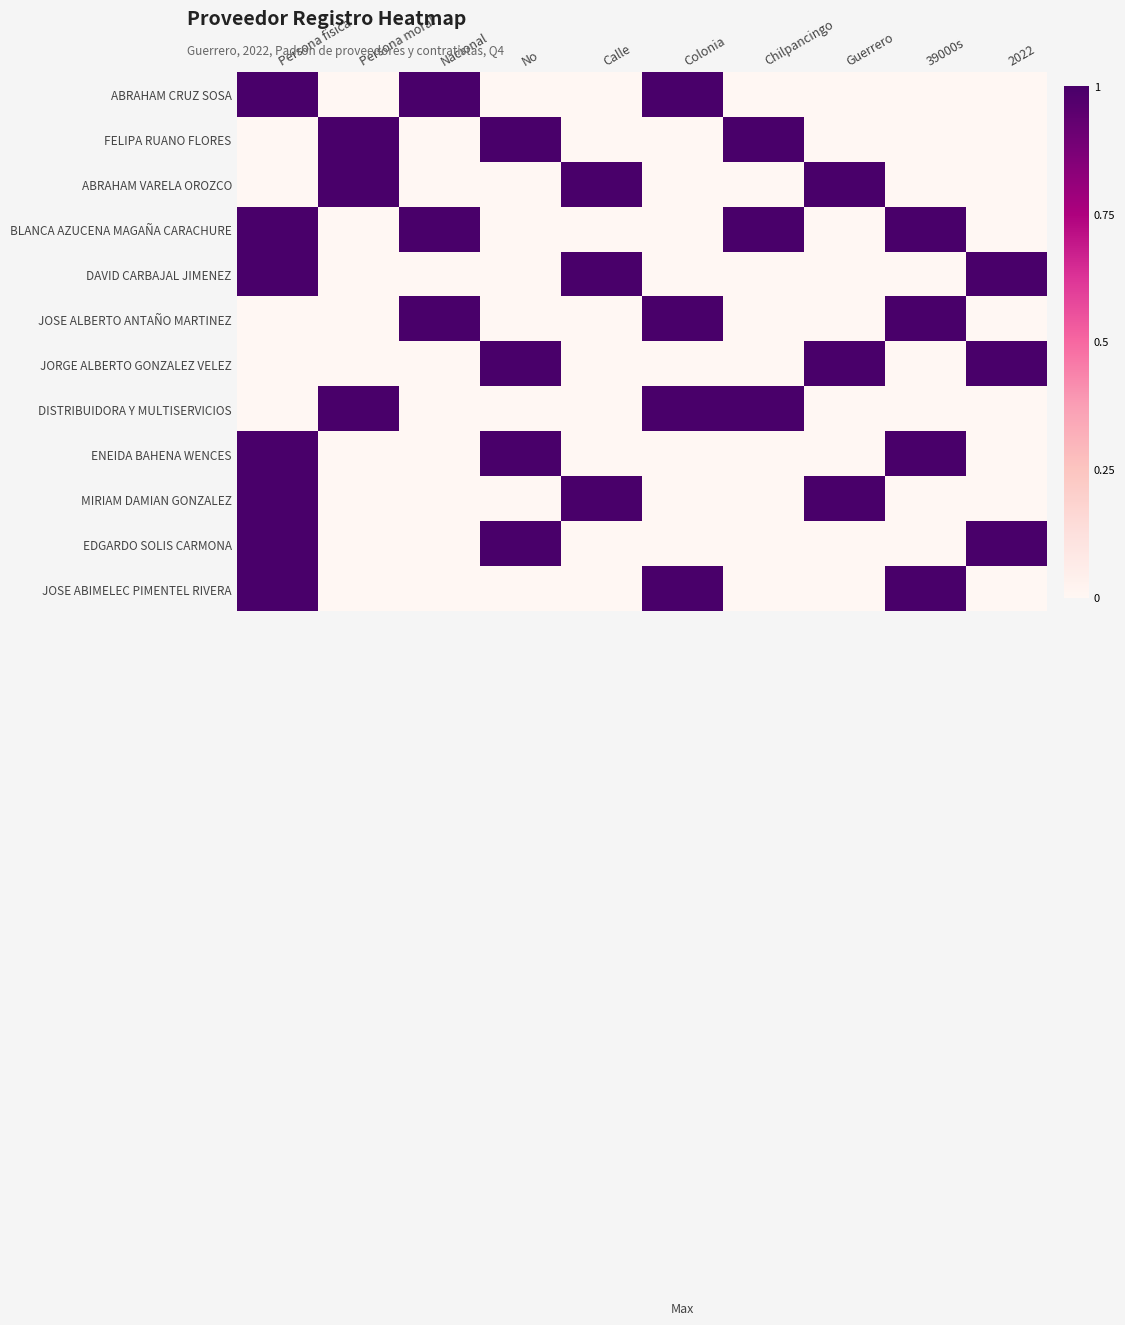

How many distinct data groups are displayed?

12